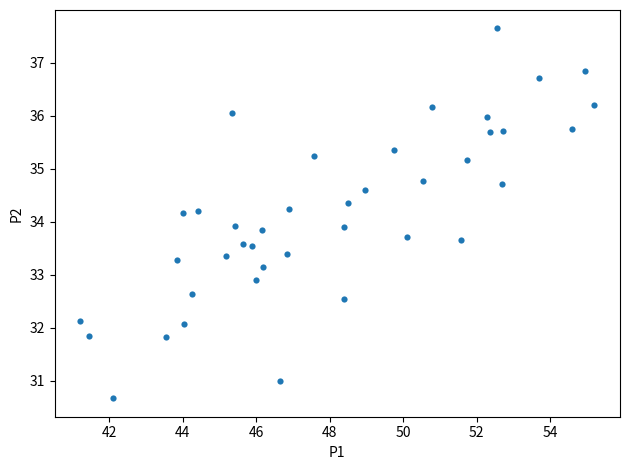

What is the range of Y values (max minus min)?

7.0